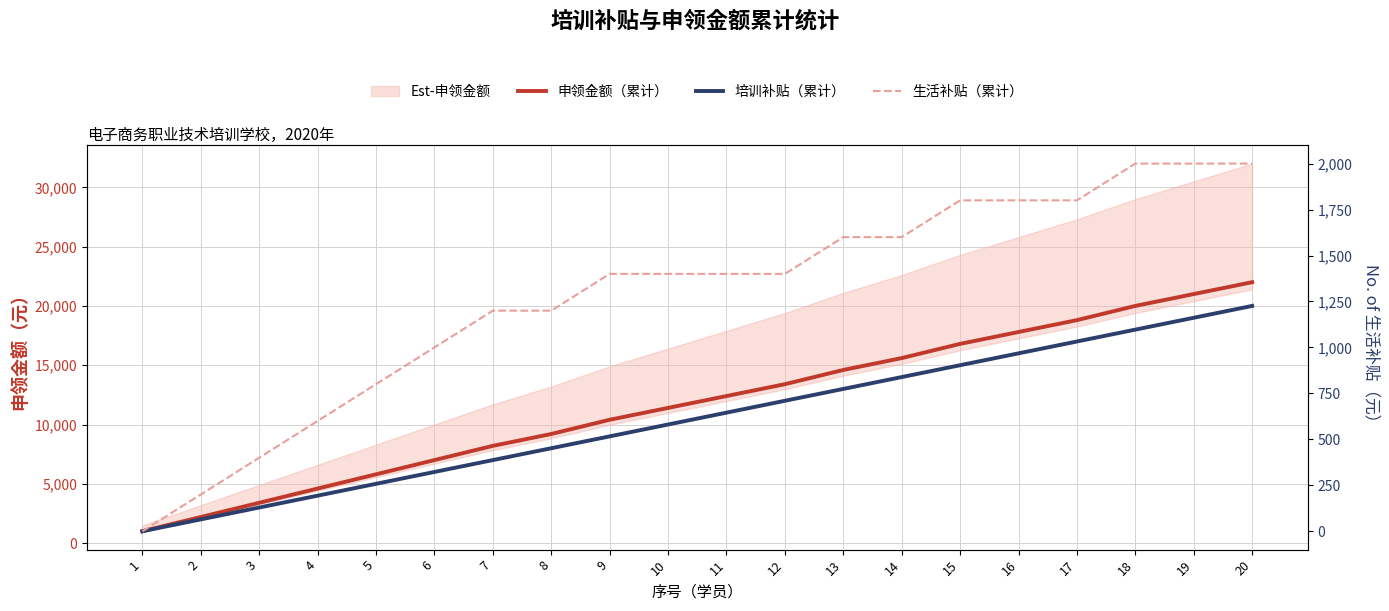

What value does the 培训补贴（累计） series have at 18, to the nearest 10?

18000